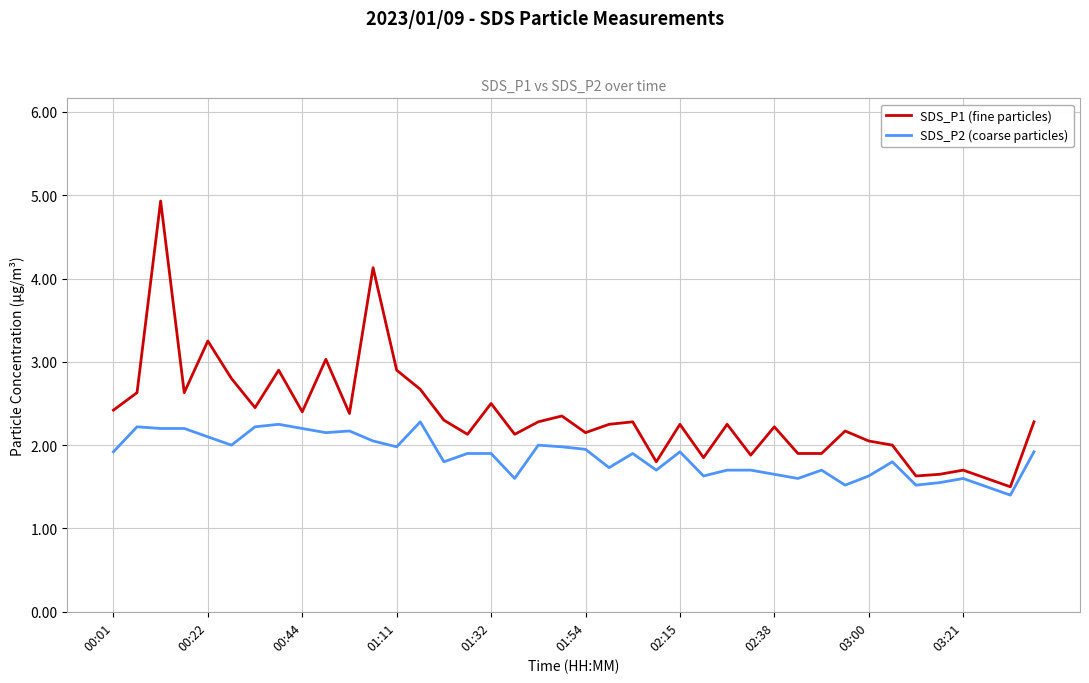

Which series has the largest total across all categories?

SDS_P1 (fine particles)